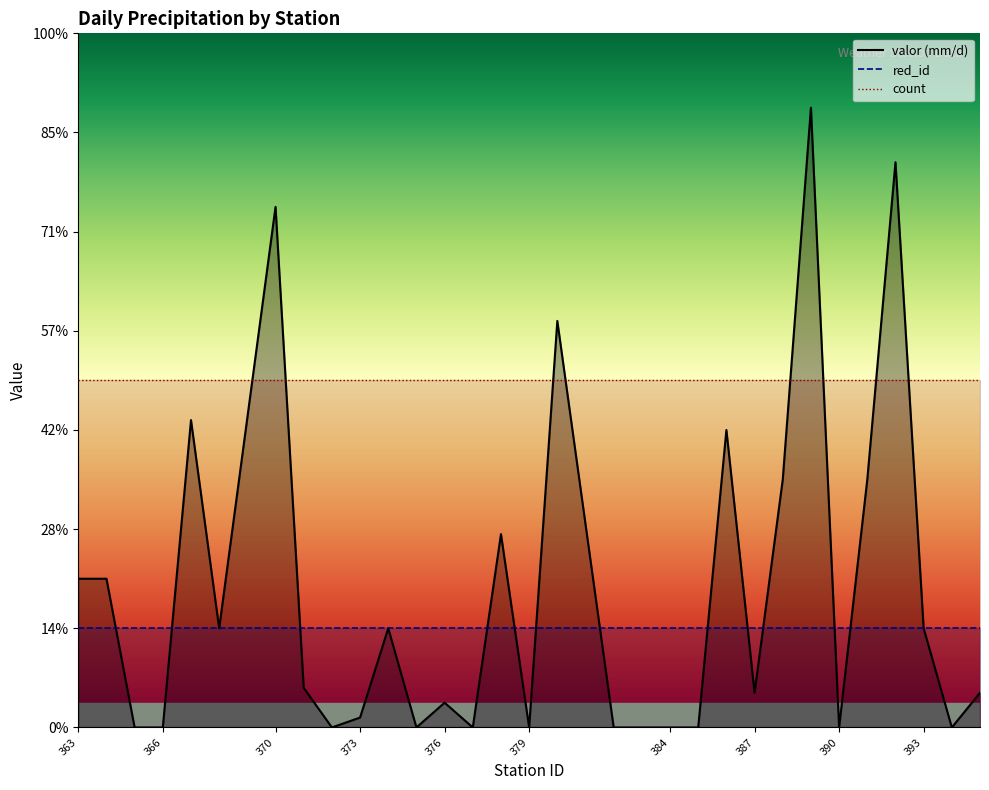

What is the difference between the second highest and second lowest values in the valor series?

11.4